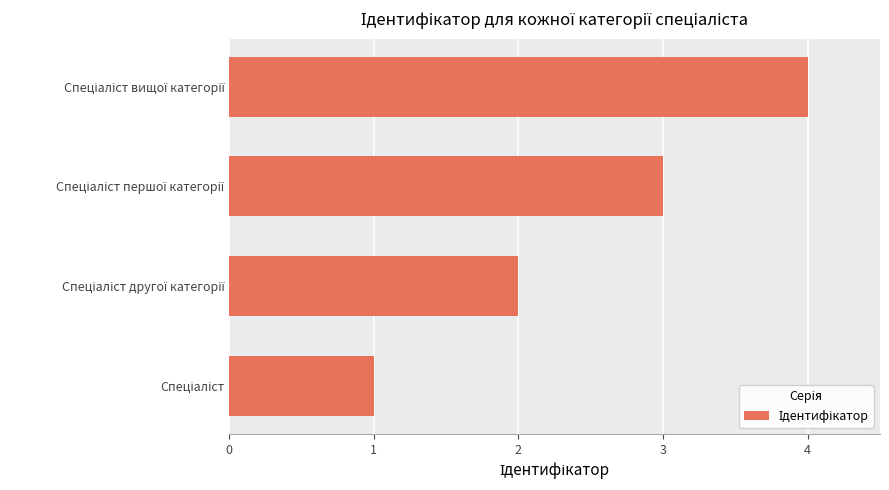

What is the sum of all values?

10